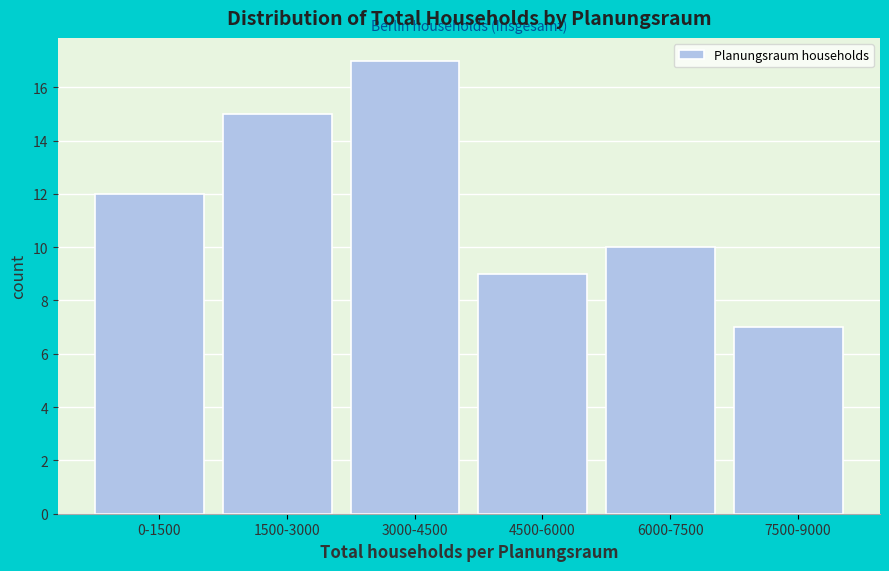

Reading left to right, transcribe all the data shown in this chart.

12	15	17	9	10	7